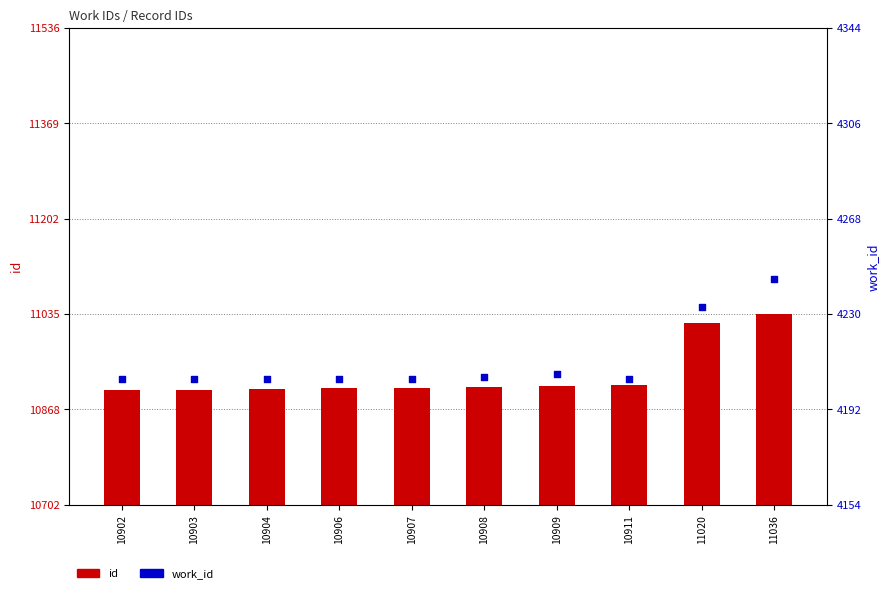

Which series has the largest Y range (max minus min)?

id